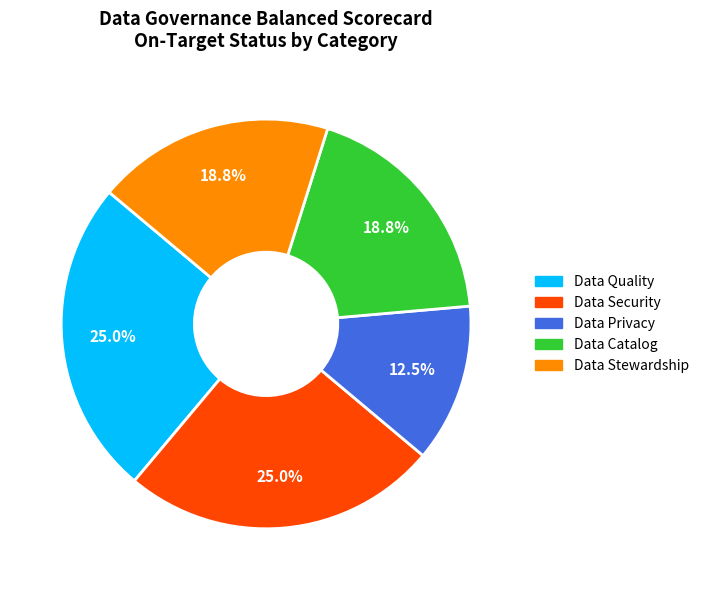

Is there any slice that represents more than half of the pie?

No